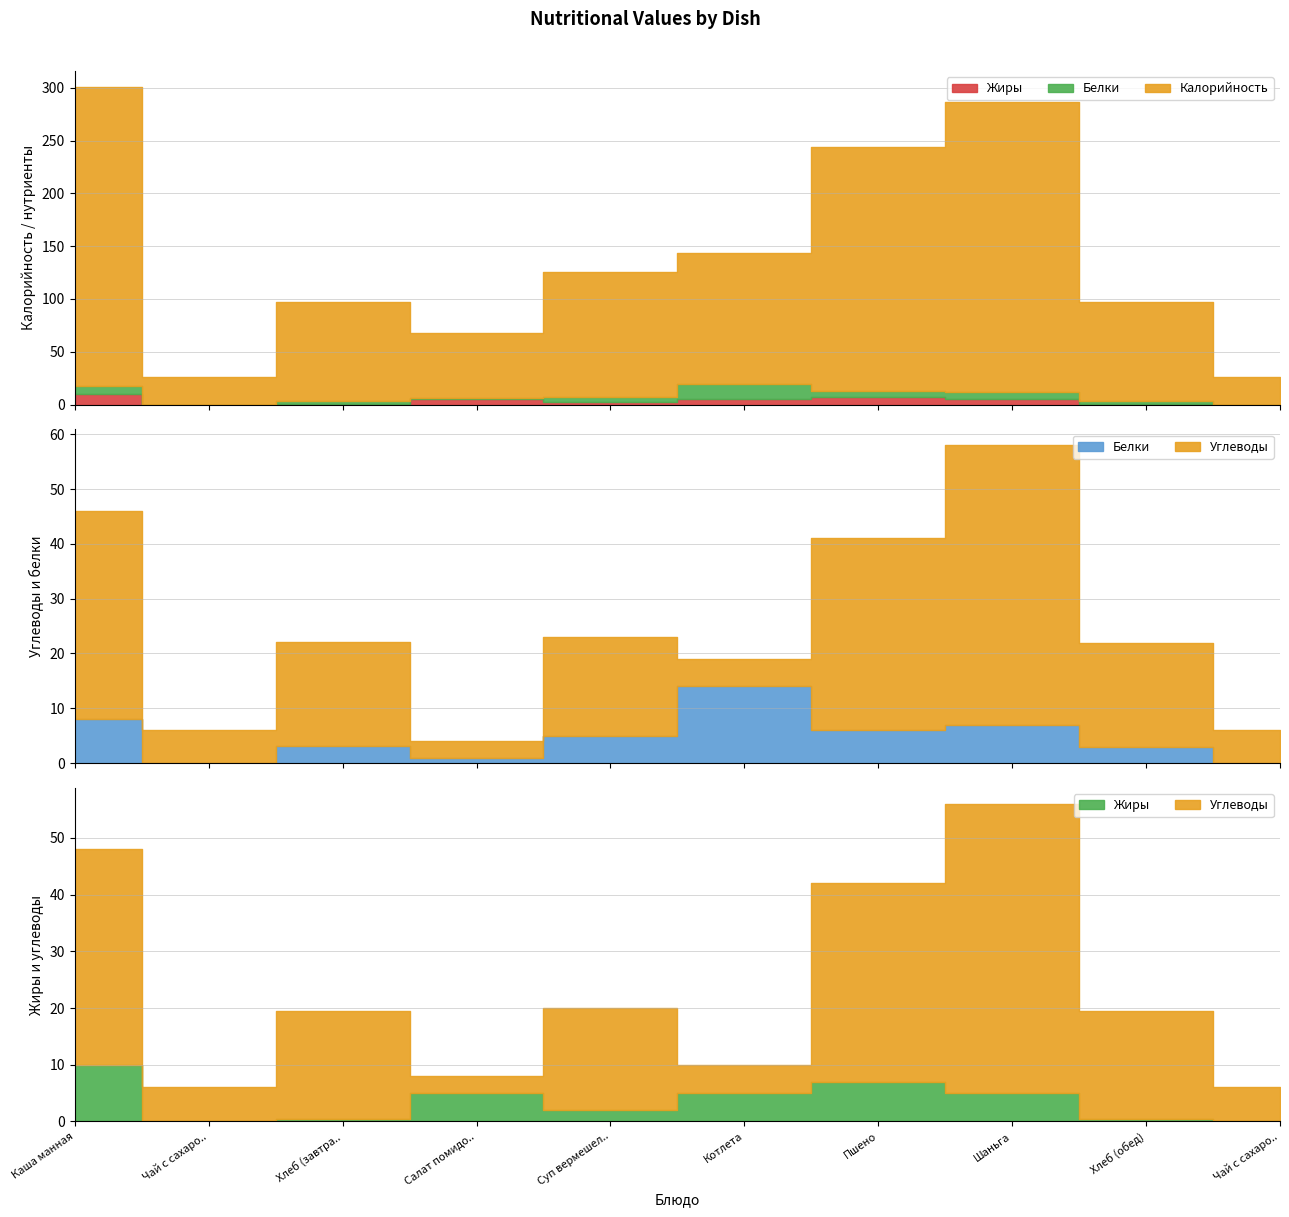

Reading left to right, what are all the values shown in this chart?

Калорийность: 283.0	26.0	94.0	62.0	119.0	125.0	231.0	275.0	94.0	26.0
Белки: 8.0	0.0	3.2	1.0	5.0	14.0	6.0	7.0	3.0	0.0
Жиры: 10.0	0.0	0.4	5.0	2.0	5.0	7.0	5.0	0.4	0.0
Углеводы: 38.0	6.0	19.0	3.0	18.0	5.0	35.0	51.0	19.0	6.0